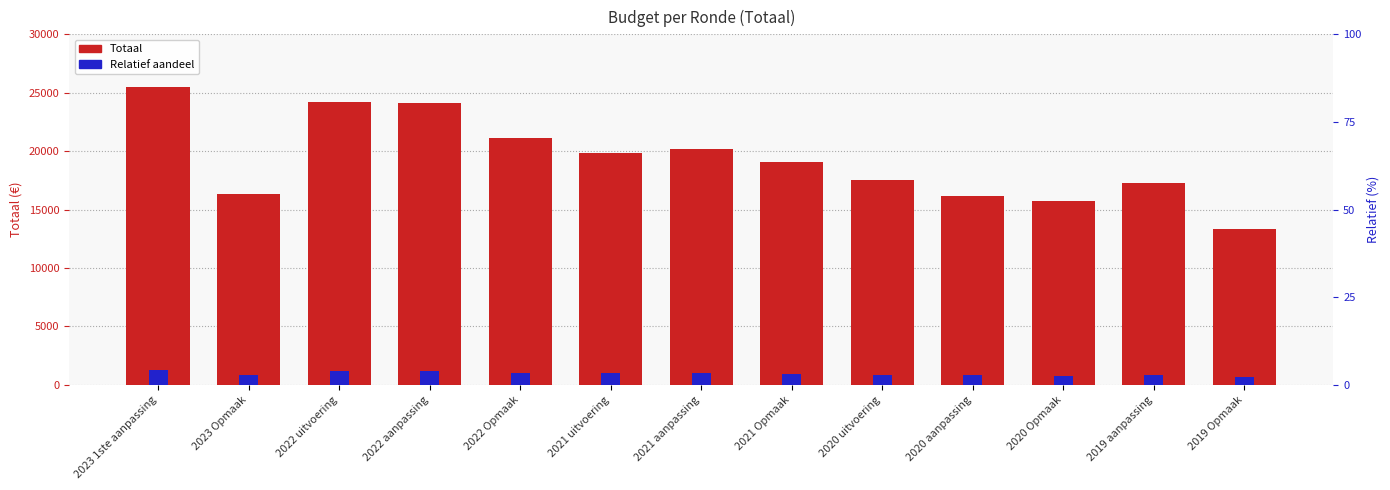

Is the value of Totaal at 2020 uitvoering greater than the value of Relatief aandeel at 2023 Opmaak?

Yes